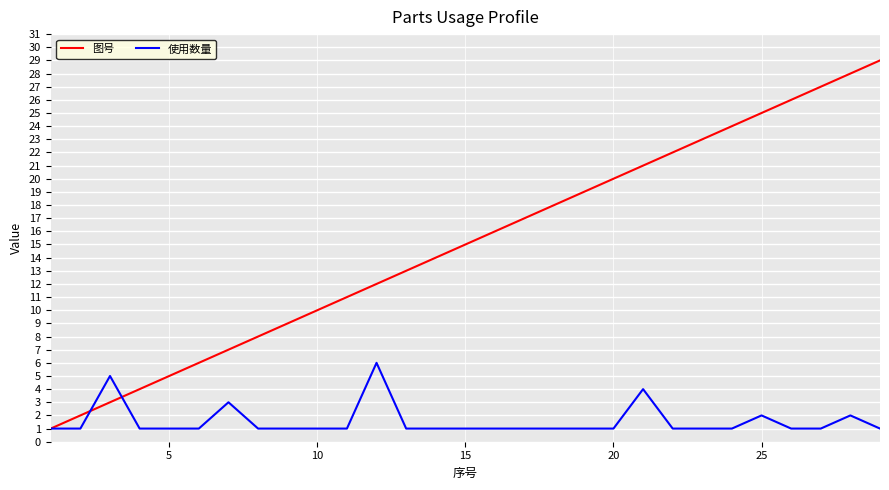

What is the lowest value of the 图号 series?

1